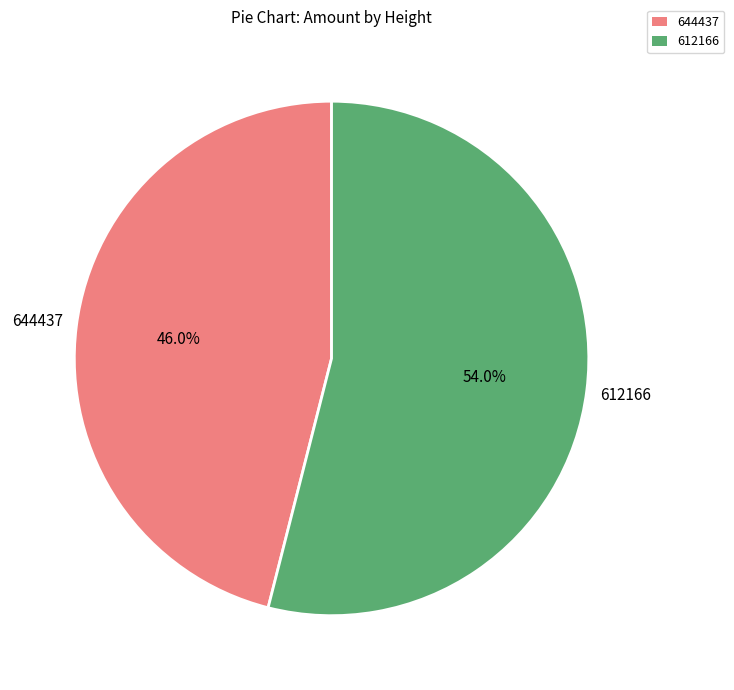

Rank the categories by value from lowest to highest.

644437, 612166